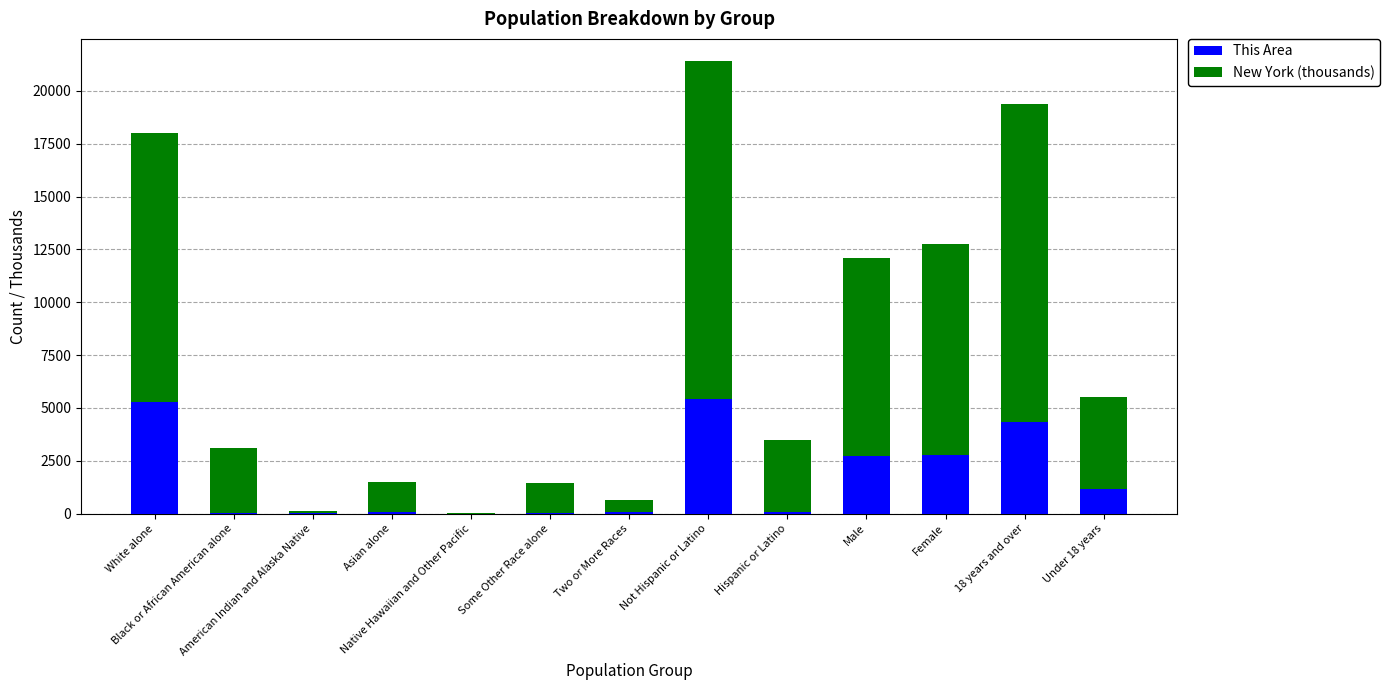

What is the maximum value for This Area?

5434.0